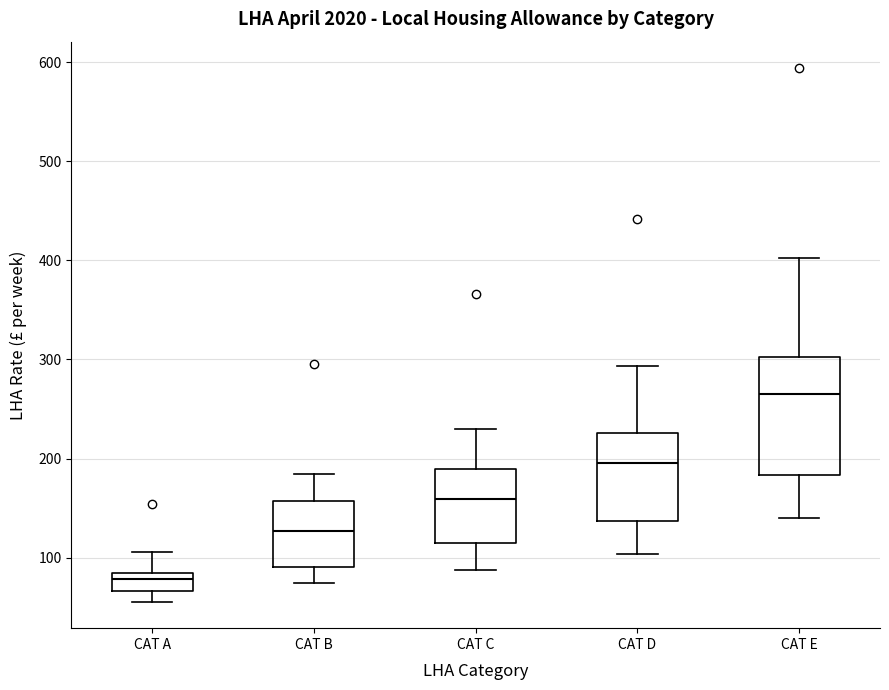

Which box is the tallest, from its lower edge to its upper edge?

CAT E